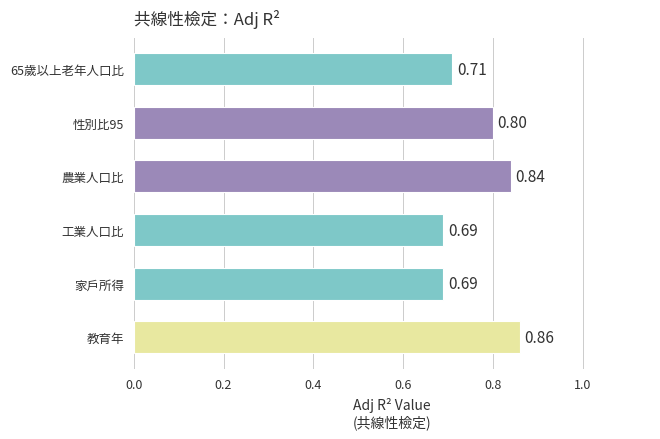

What is the change in value from 家戶所得 to 性別比95?

+0.1